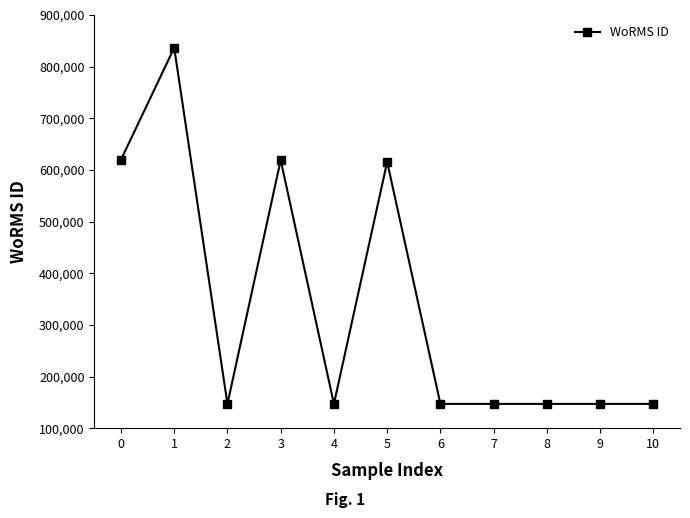

Where is the first local maximum?

1